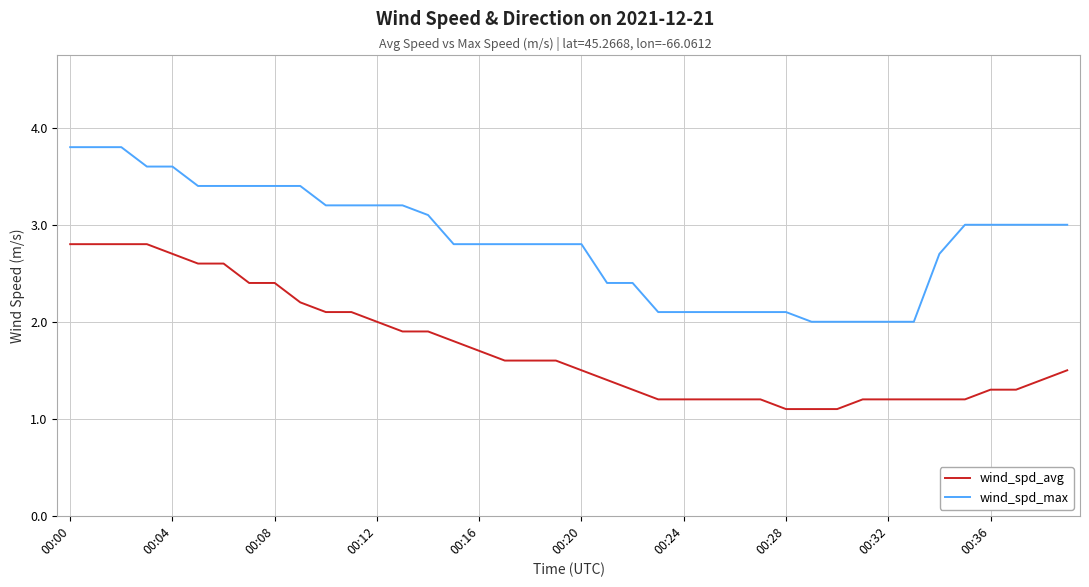

What is the difference between the maximum and minimum values in the wind_spd_avg series?

1.7